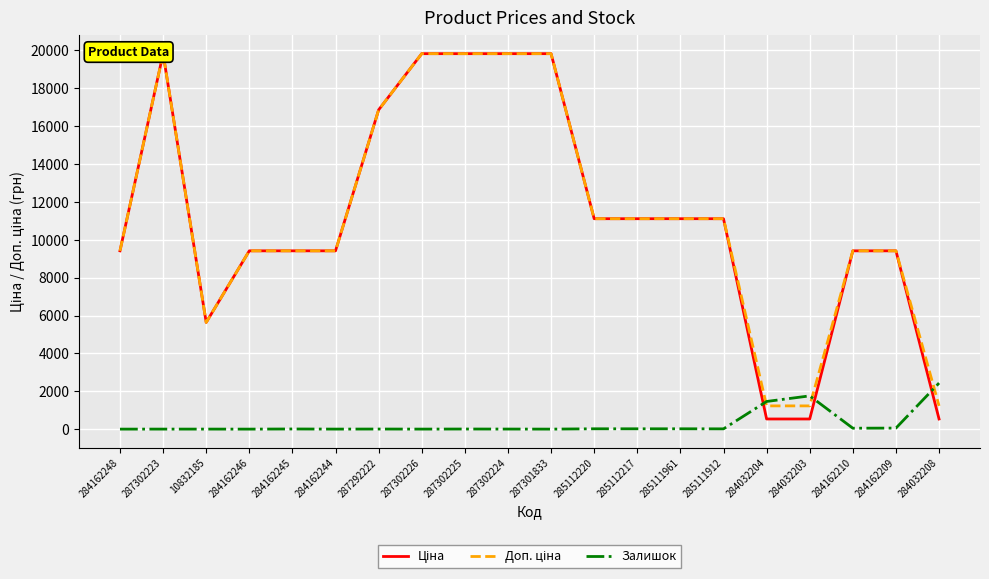

What is the minimum value for Доп. ціна?

1227.2